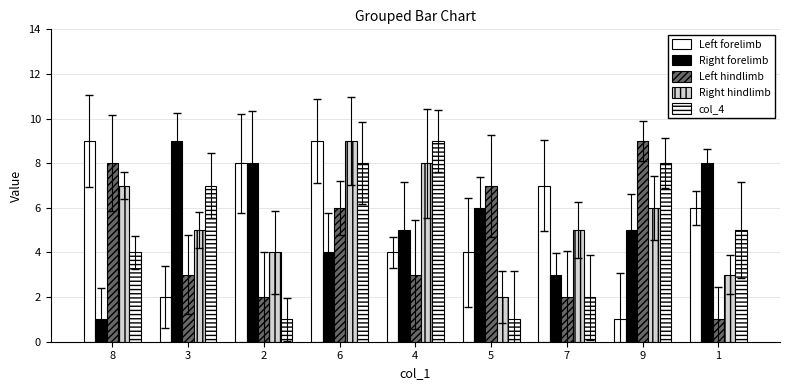

Count the number of categories in the chart.

9